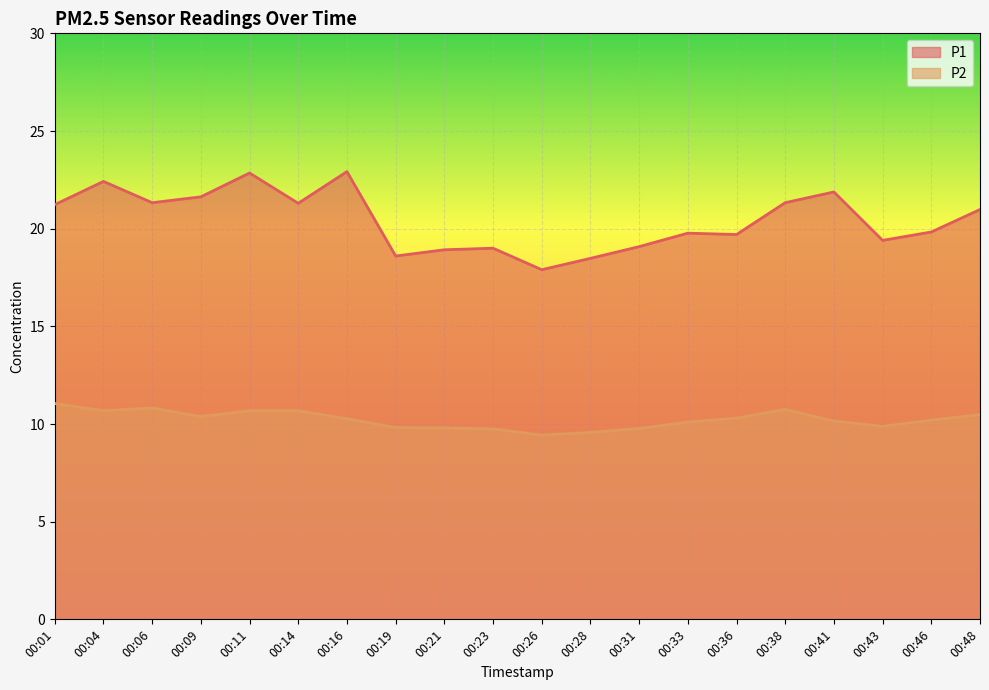

What is the value of the P2 point at the 2nd from the left?

10.7